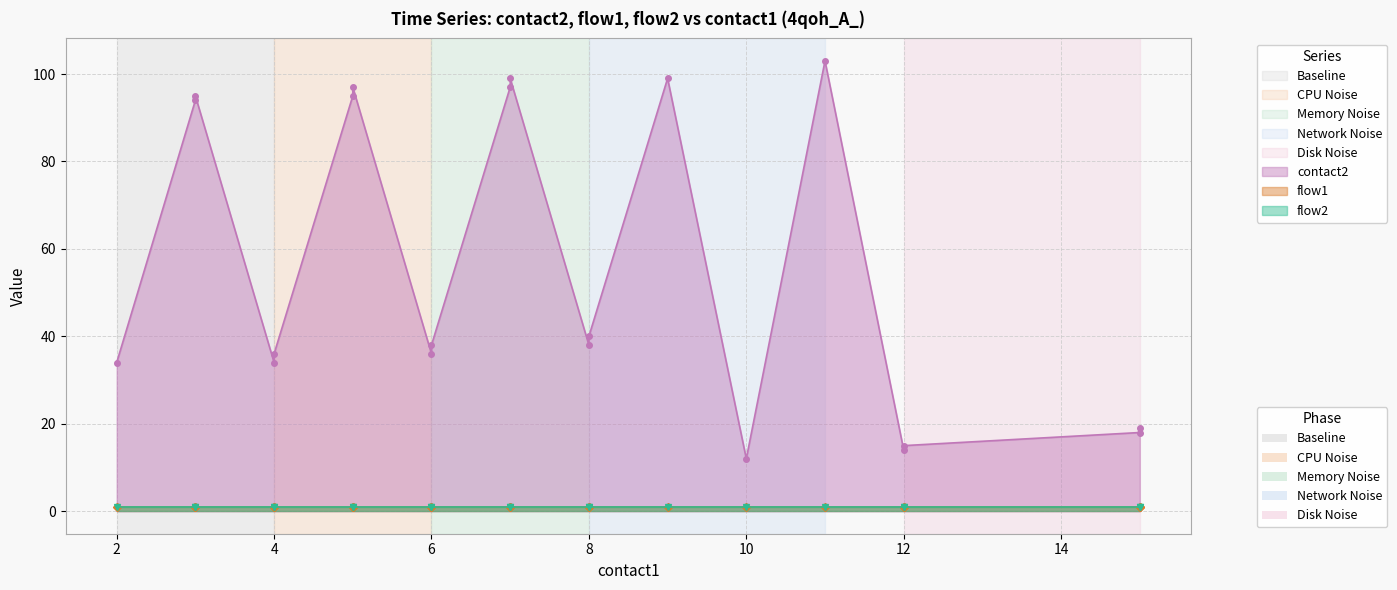

The flow2 series shows 1 at 7. True or false?

True